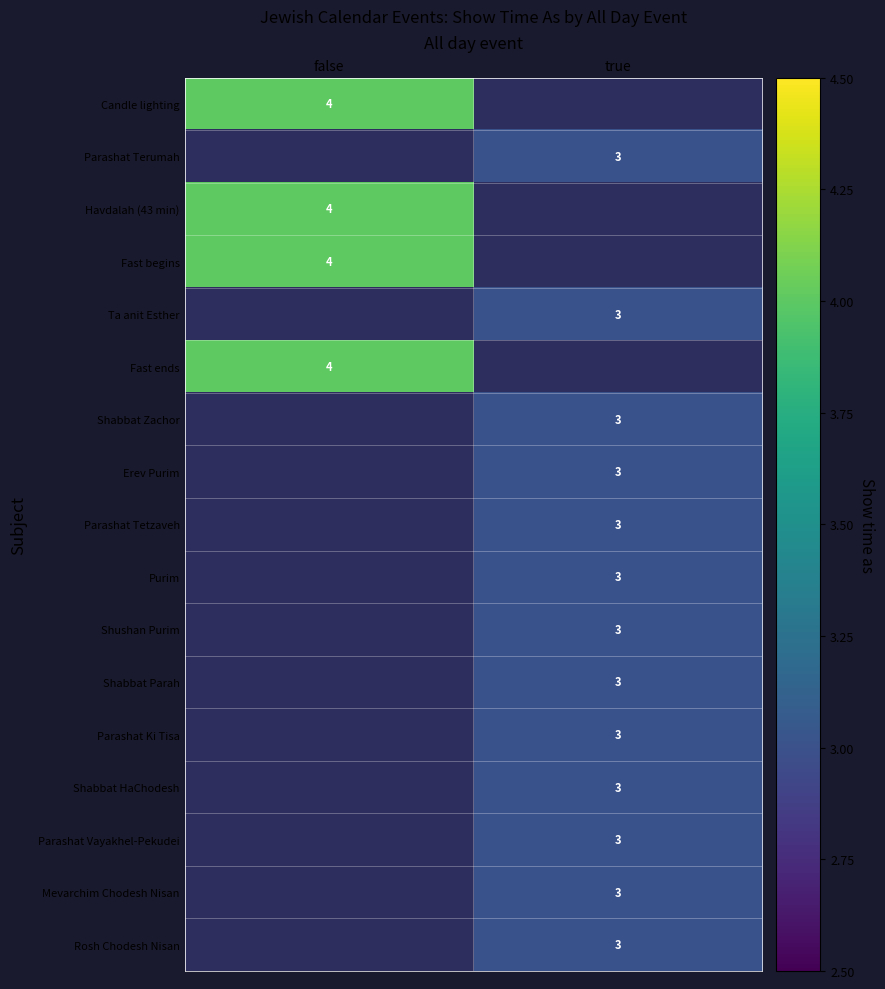

True or false: Fast begins has a value of 6 at false.

False